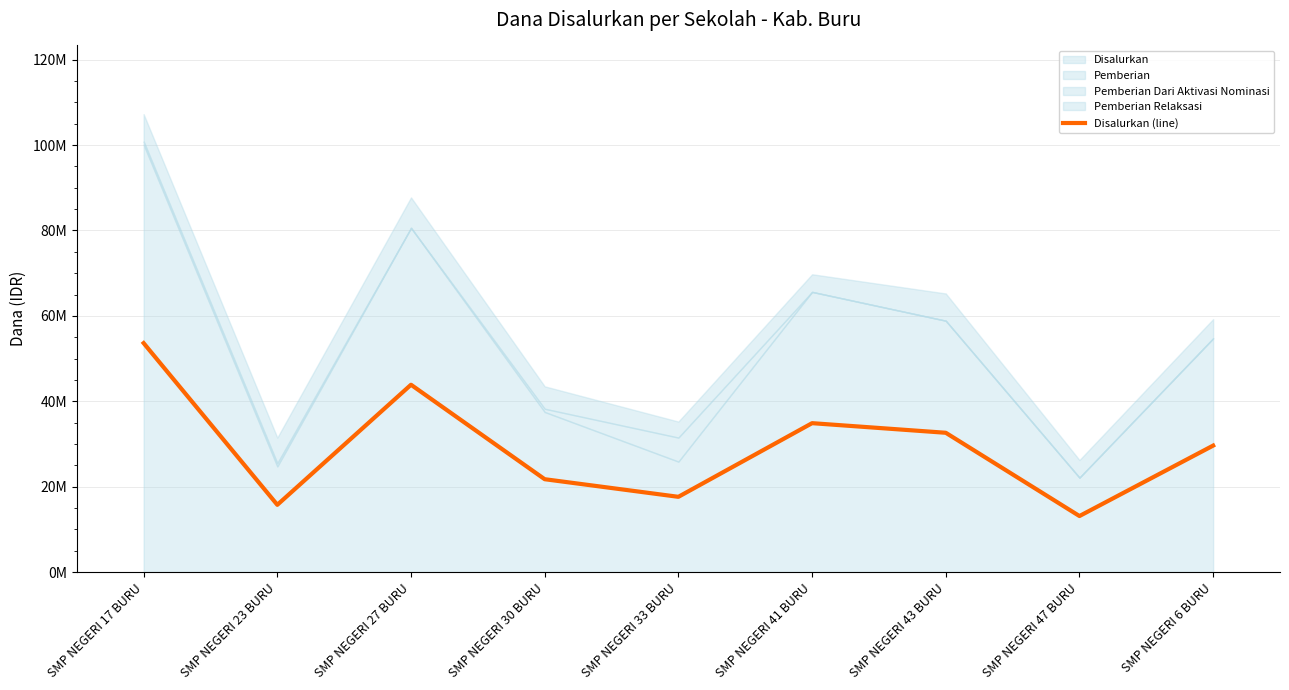

How many data points are less than 29625000?

4